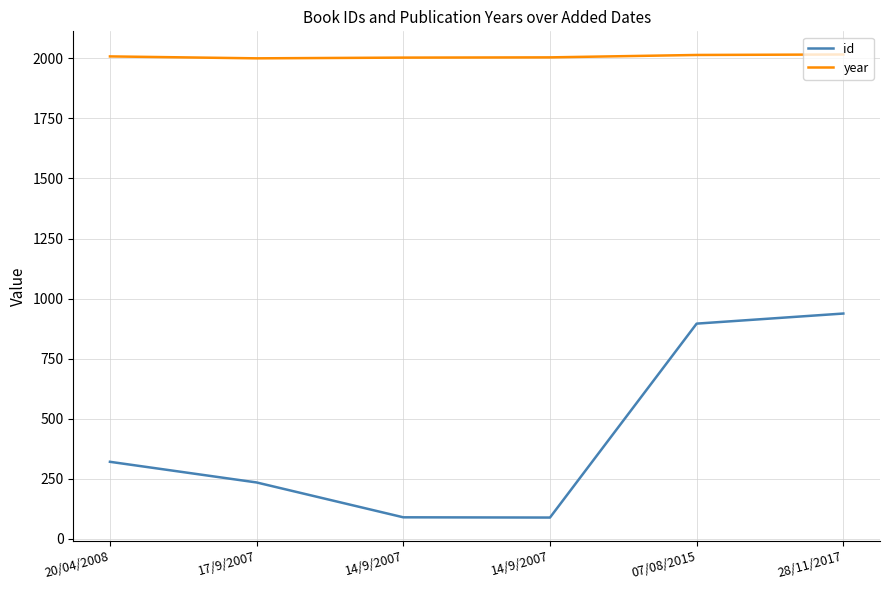

True or false: year and id intersect in this chart.

False